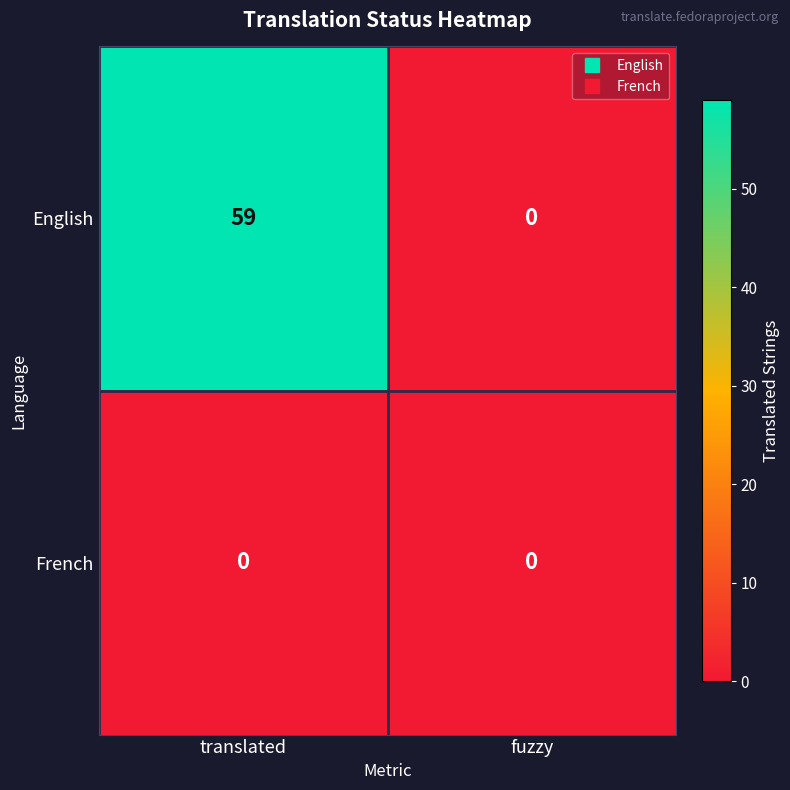

What is the spread (max minus min) of values at translated?

59